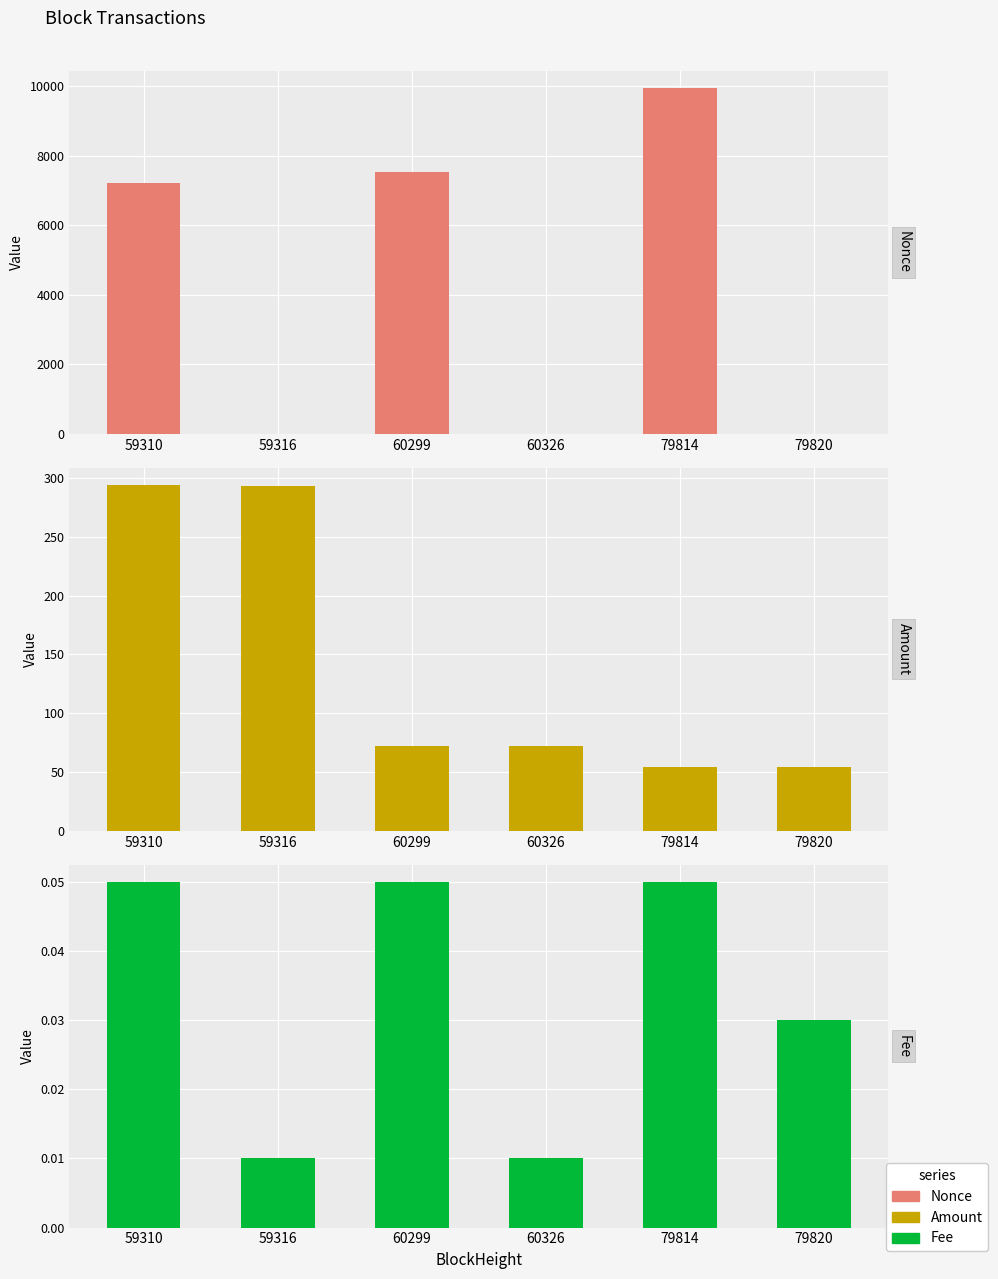

Between 59316 and 59310, which is larger?

59310